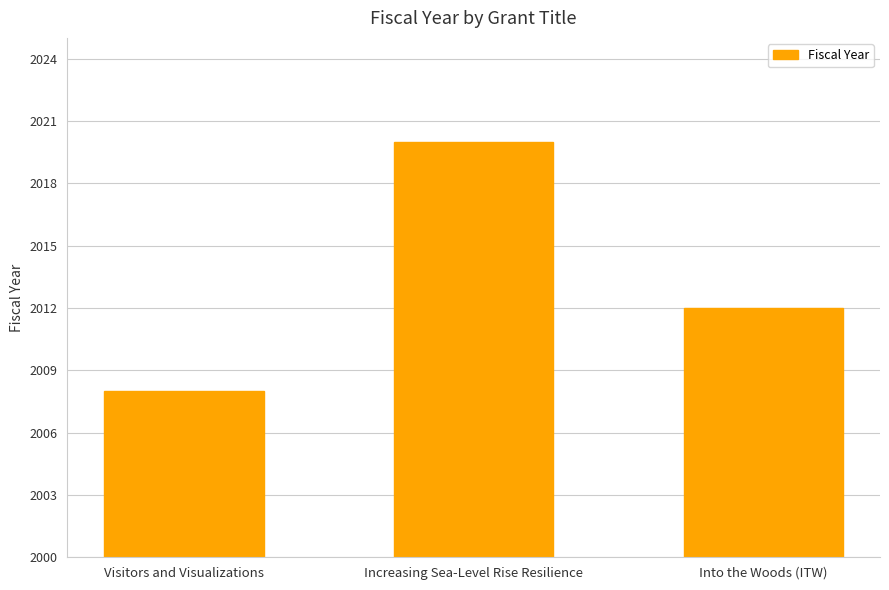

Which category has the lowest value across all series?

Visitors and Visualizations